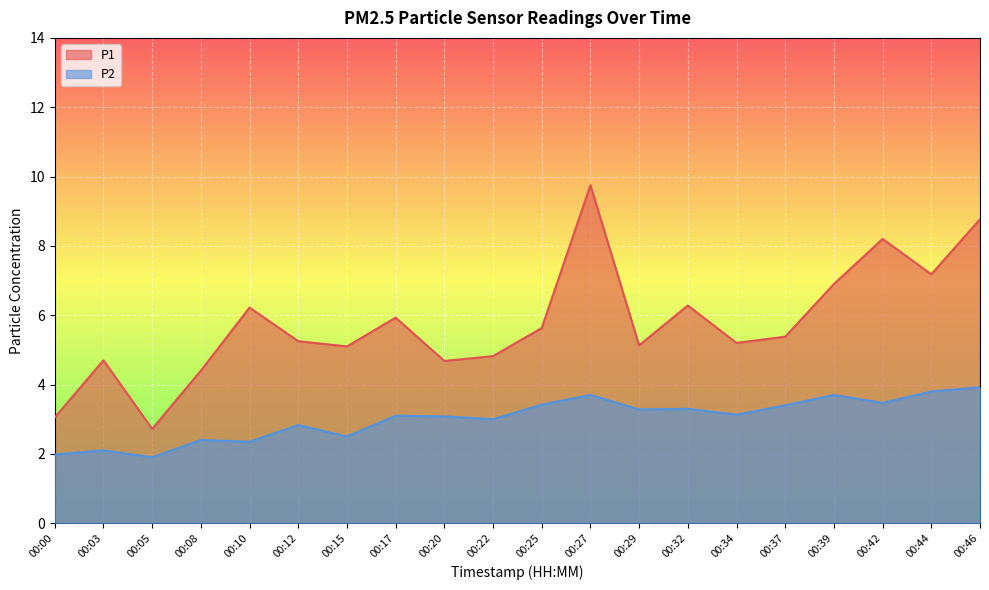

Is the value of P2 at 00:08 greater than the value of P1 at 00:27?

No